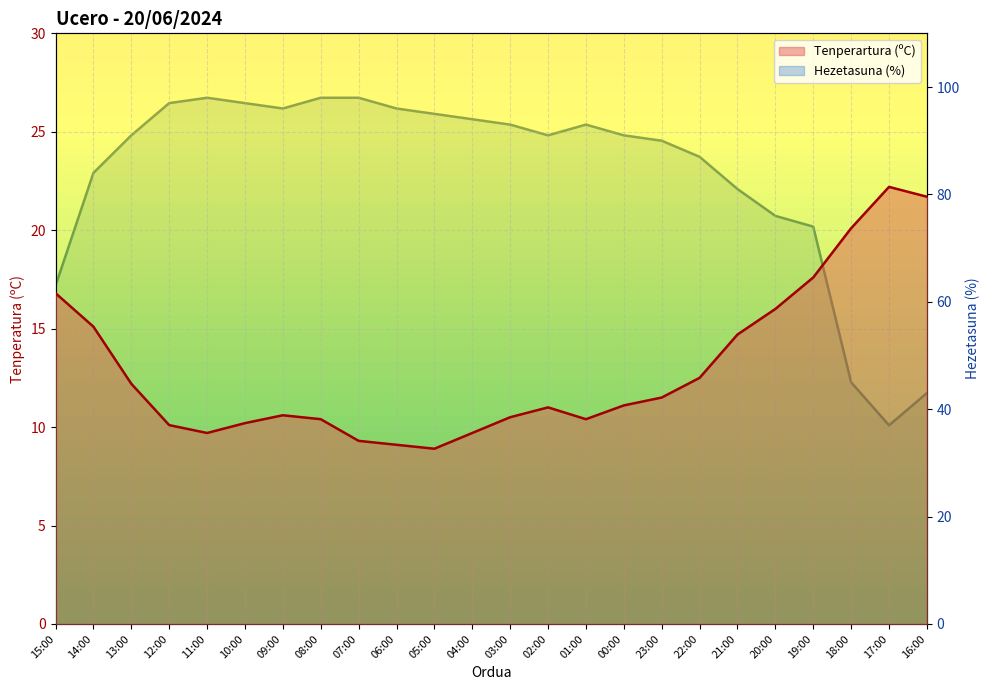

At which label does Hezetasuna (%) first exceed 91?

12:00